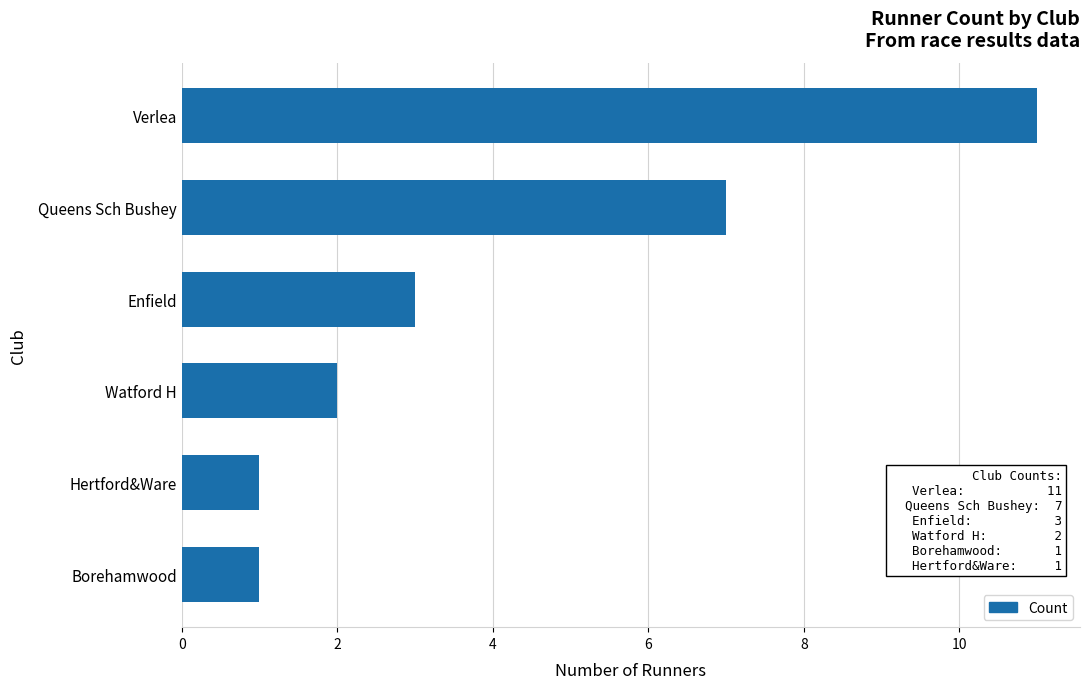

The value at Watford H is 3. True or false?

False